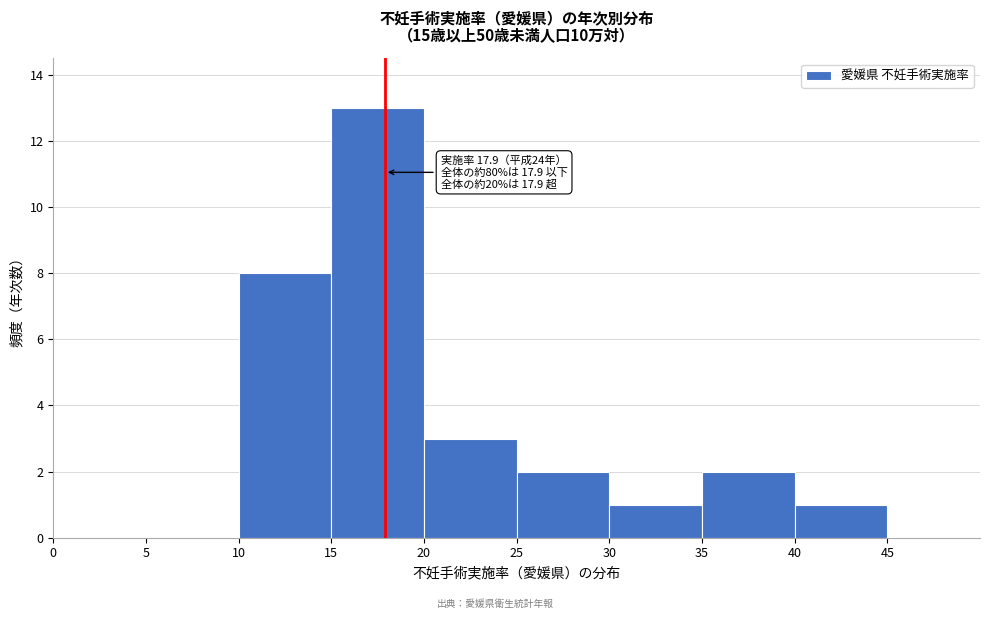

Which range on the x-axis has the tallest bar?

15 to 20